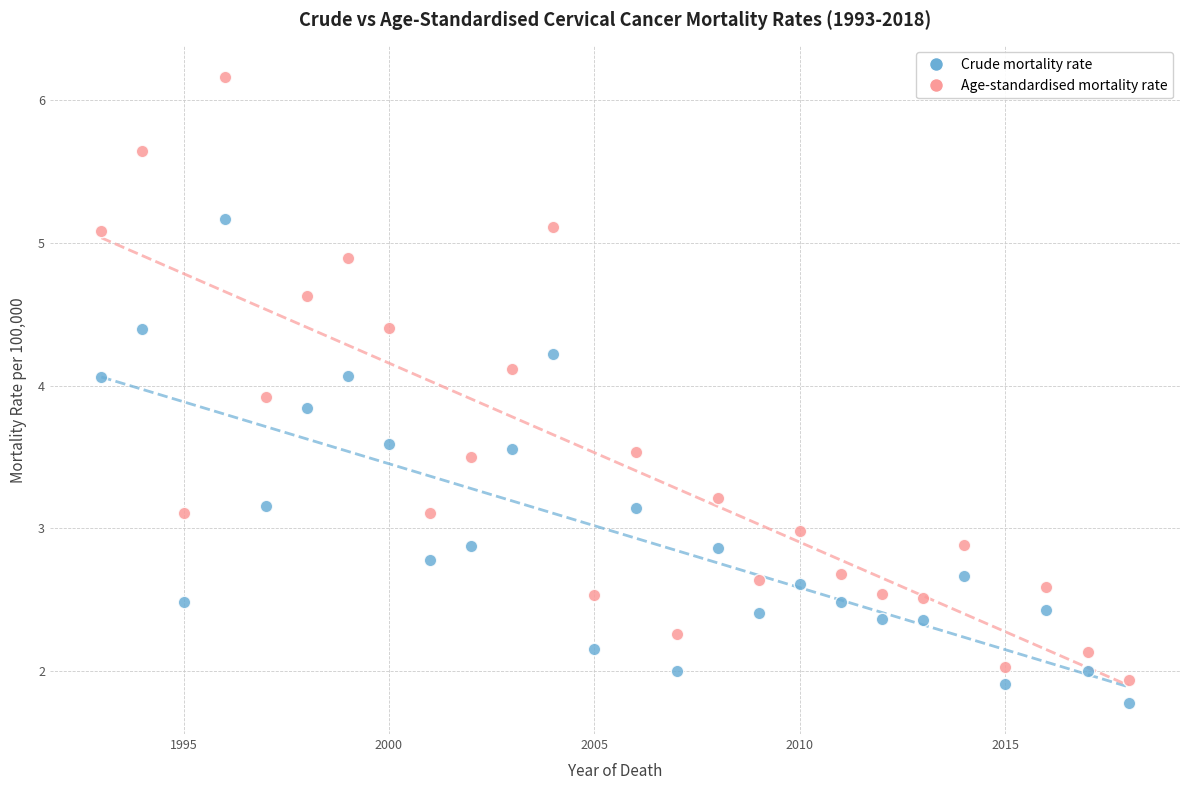

Which series has the largest Y range (max minus min)?

Age-standardised mortality rate